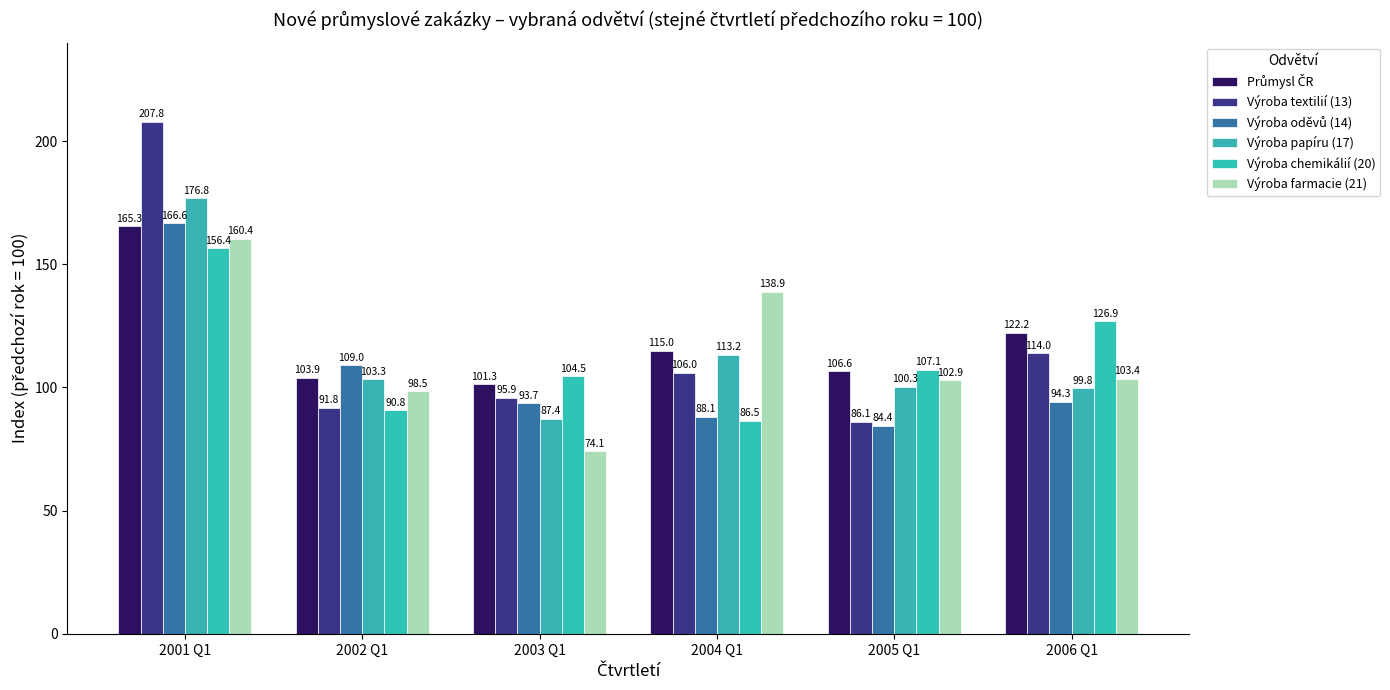

Is the value of Výroba farmacie (21) at 2005 Q1 greater than the value of Výroba papíru (17) at 2006 Q1?

Yes